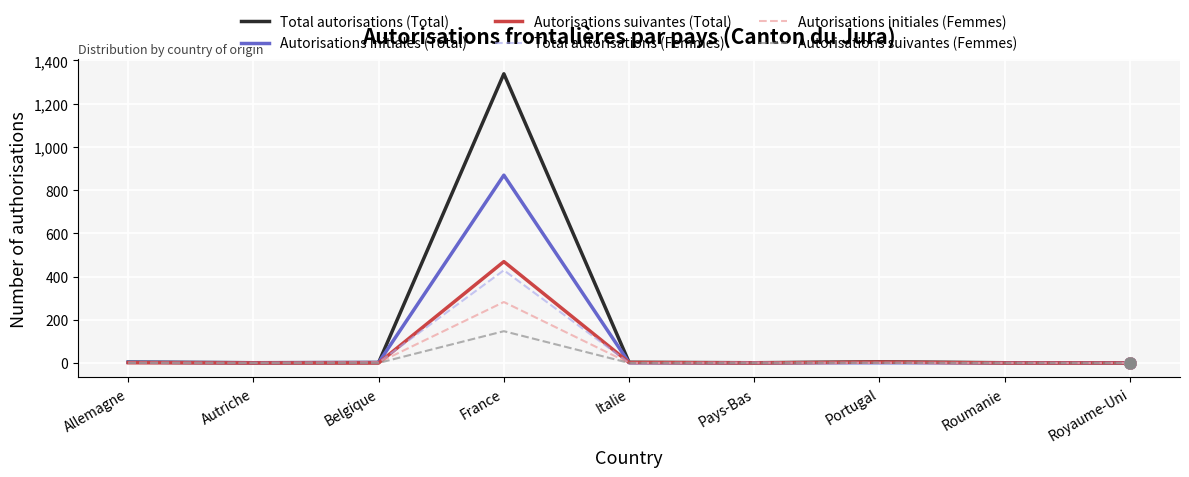

Which series has the widest spread of values?

Total autorisations (Total)